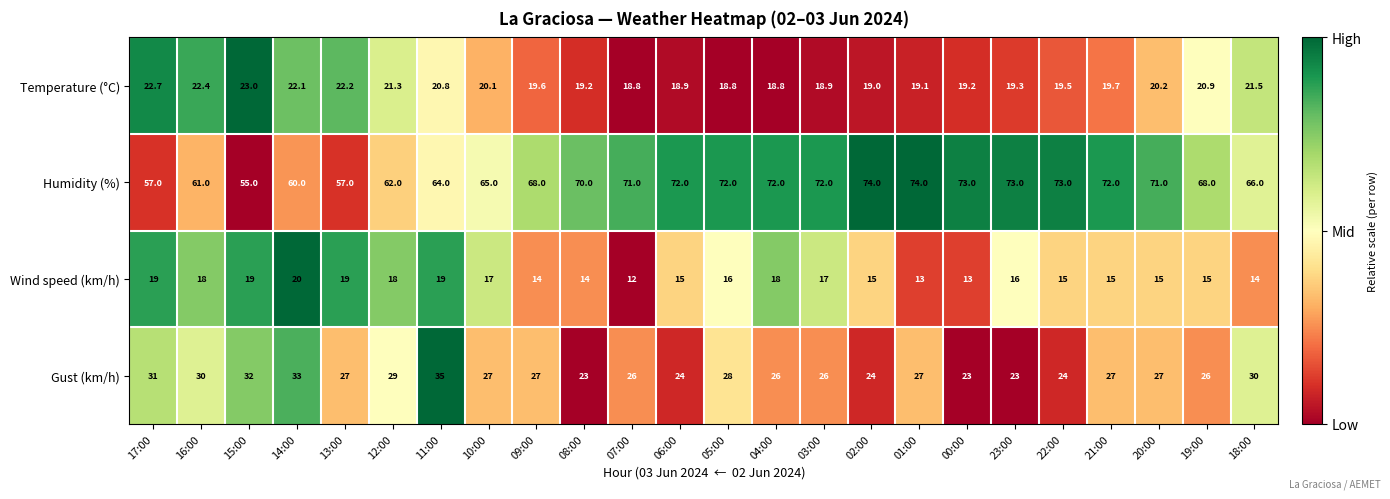

Is it true that Humidity (%) equals 72.0 at 21:00?

True